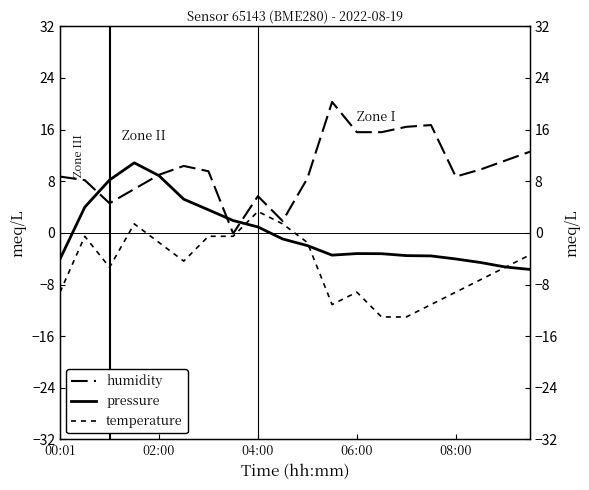

Is it true that temperature equals -3.3 at 18?

False